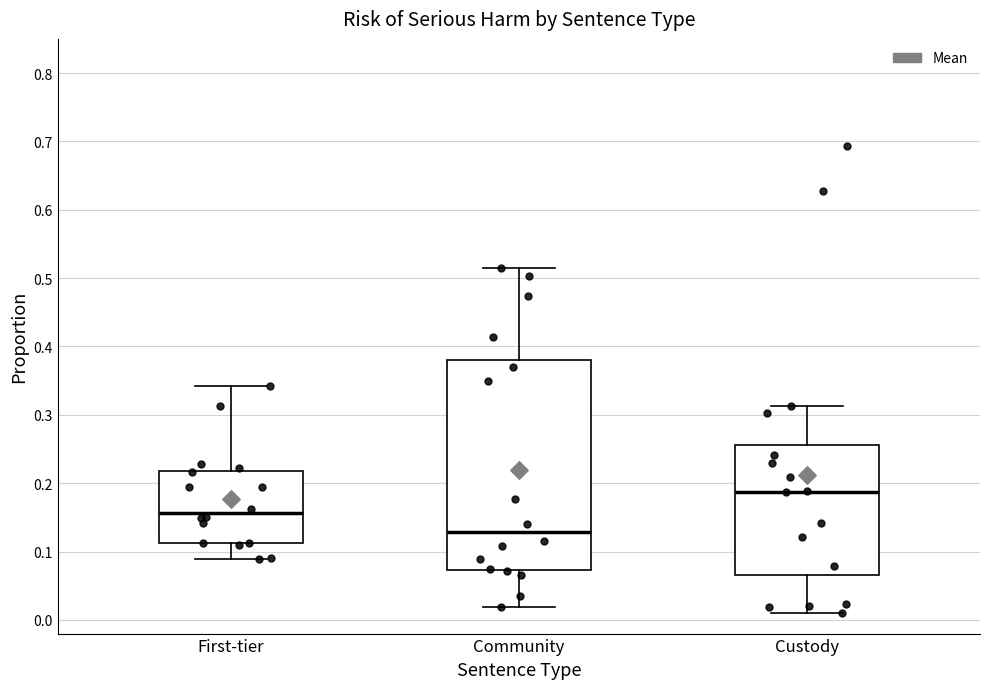

Which box has the highest median line?

Custody